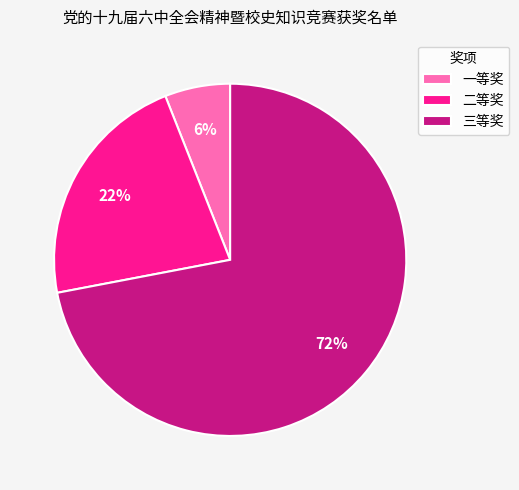

To the nearest percent, what is the average slice percentage?

33%